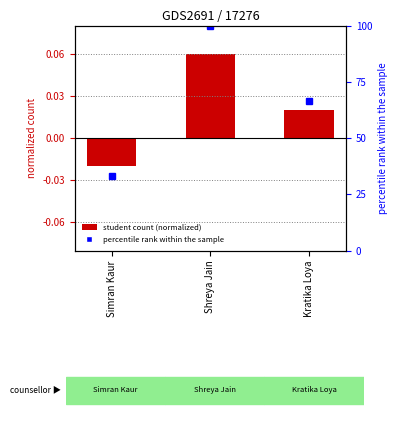

What is the label of the 1st bar from the right?

Kratika Loya